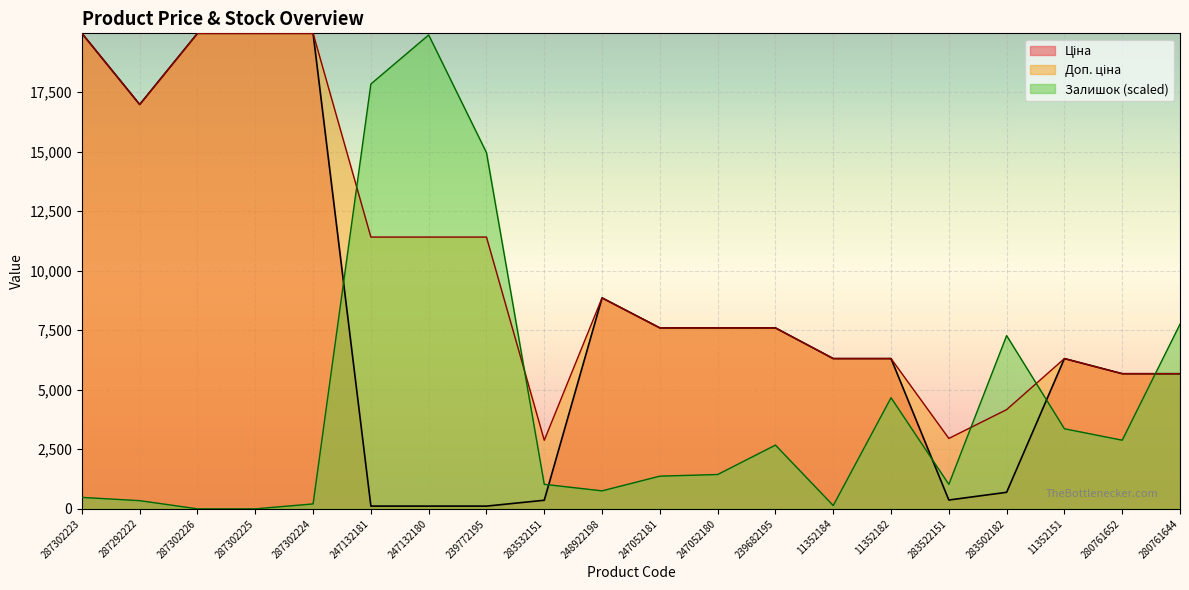

What is the label of the 15th point from the right?

247132181